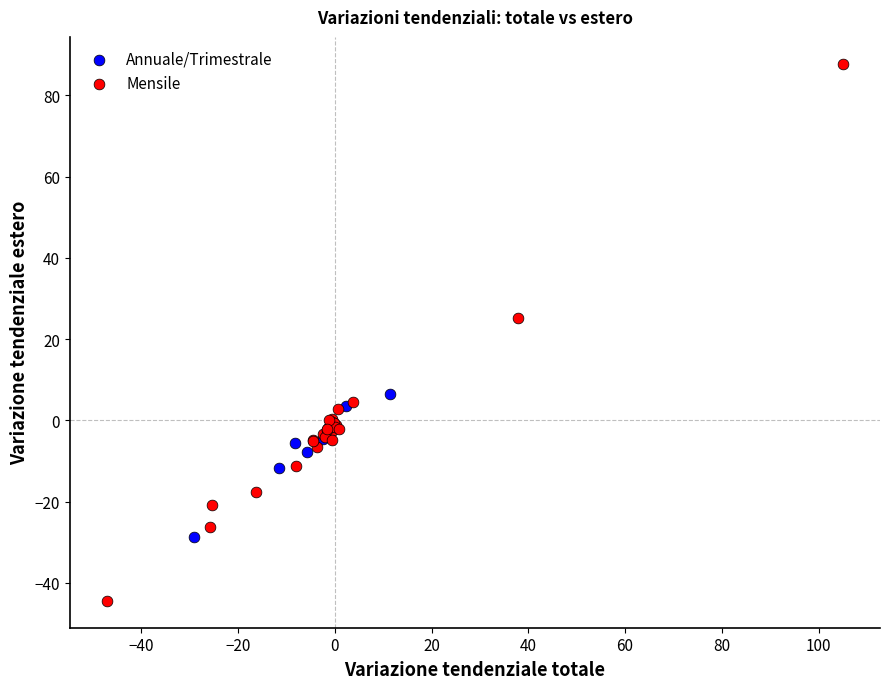

Which series contains the lowest Y value?

Mensile